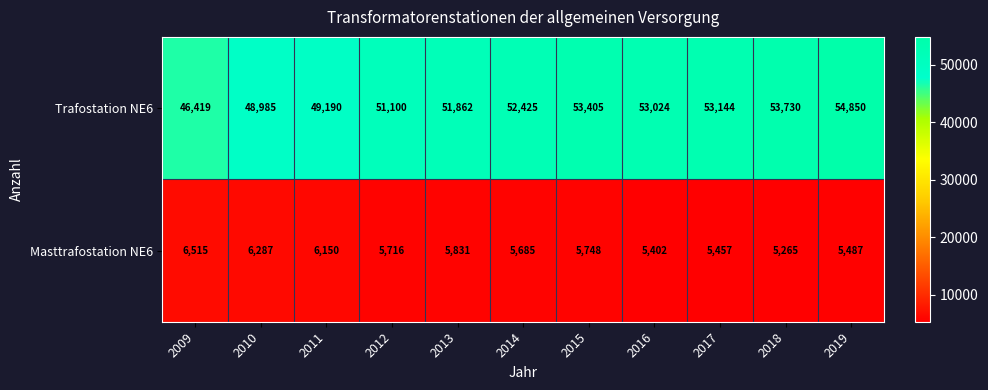

Count the number of categories in the chart.

11